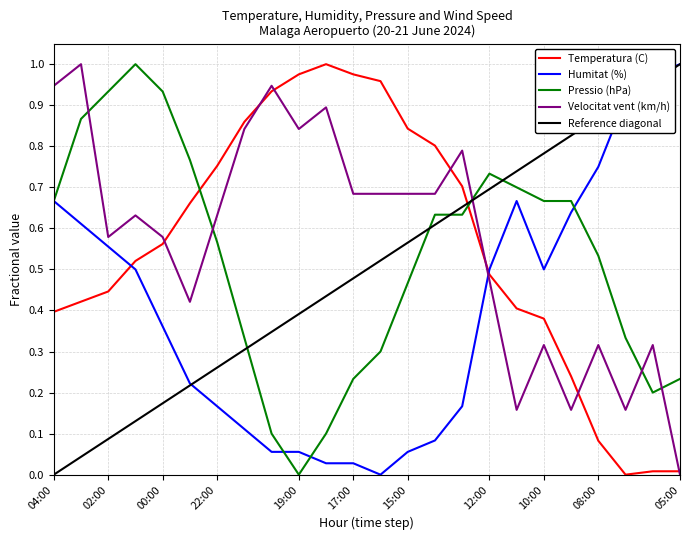

True or false: Velocitat vent (km/h) and Pressio (hPa) intersect in this chart.

True